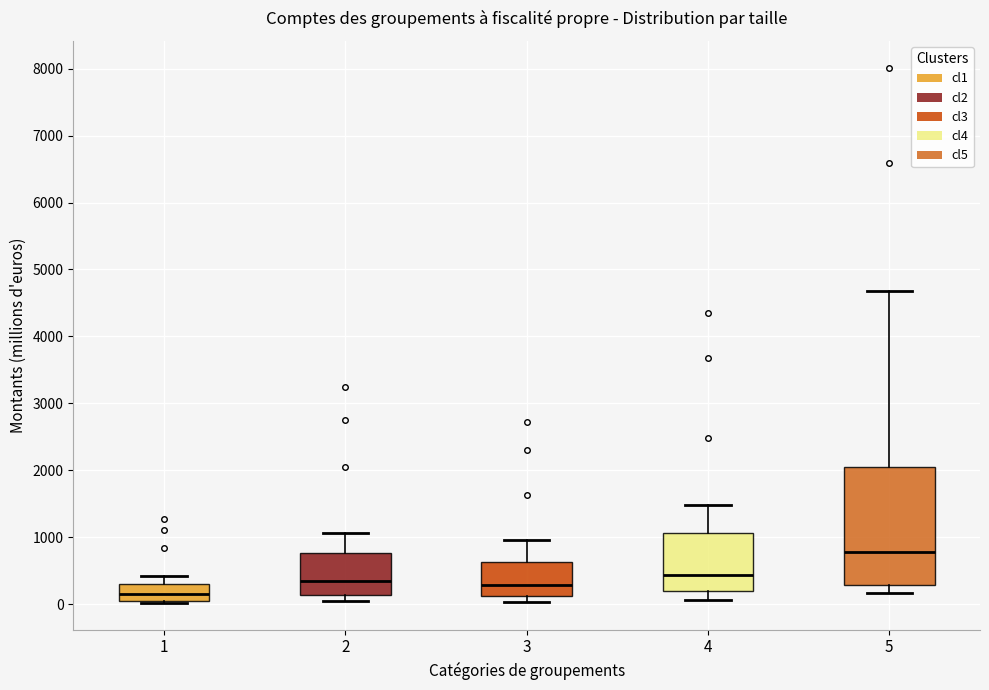

Reading left to right, transcribe this box plot: for each box, give where its median line is, the range the box spans, and where its two whiskers end, as read against the y-axis. The values are not printed on the chart, so give them approximately, as read against the axis.

1: median 200, box 100 to 300, whiskers 0 to 400
2: median 400, box 100 to 800, whiskers 0 to 1100
3: median 300, box 100 to 600, whiskers 0 to 1000
4: median 400, box 200 to 1100, whiskers 100 to 1500
5: median 800, box 300 to 2100, whiskers 200 to 4700